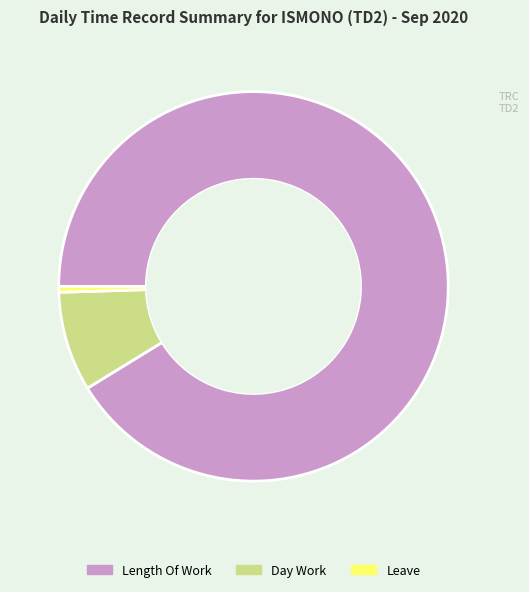

Which slice is the smallest?

Leave